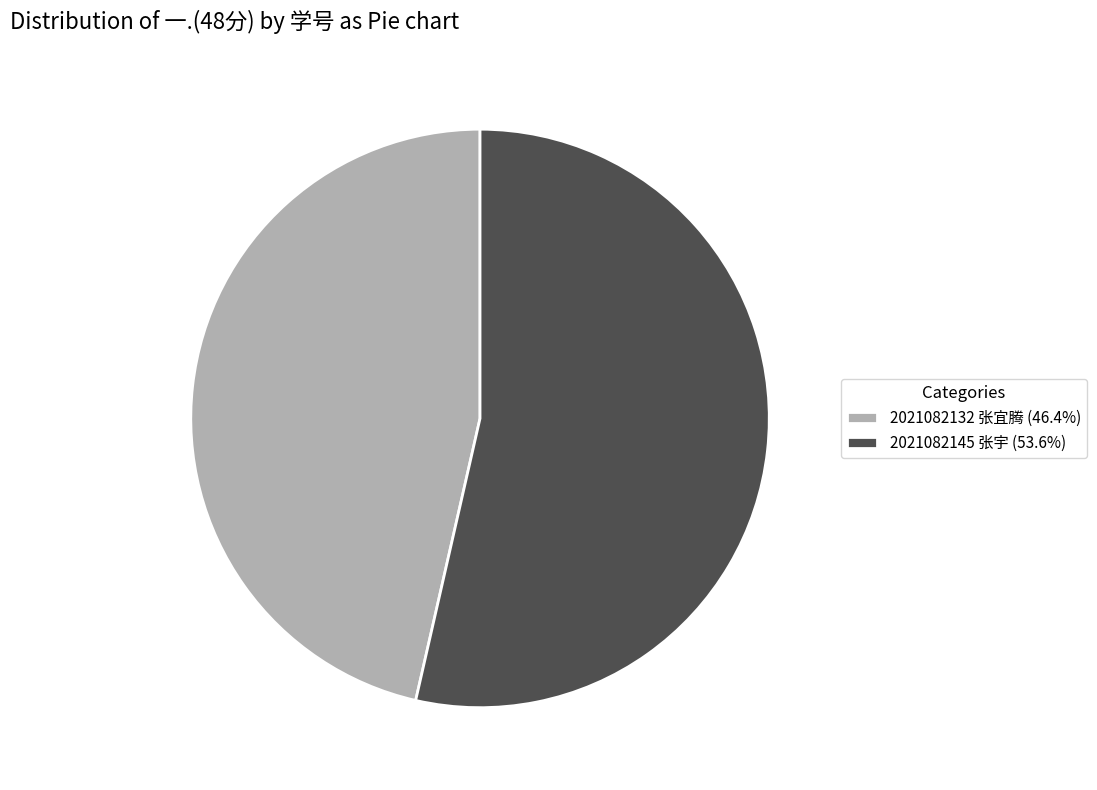

Which has a higher value, 2021082145 张宇 or 2021082132 张宜腾?

2021082145 张宇